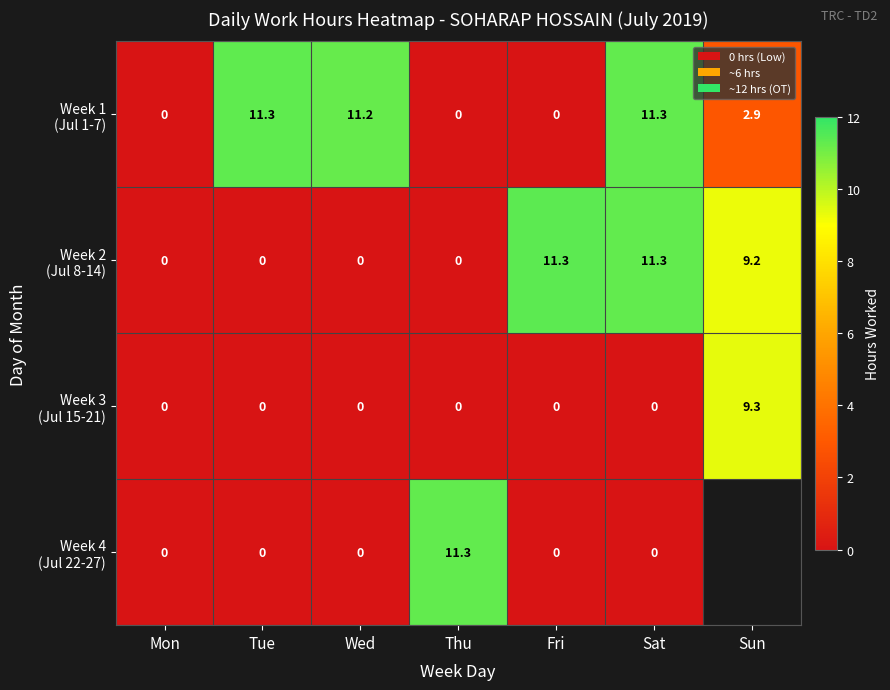

What is the difference between the highest and lowest values at Fri?

11.3